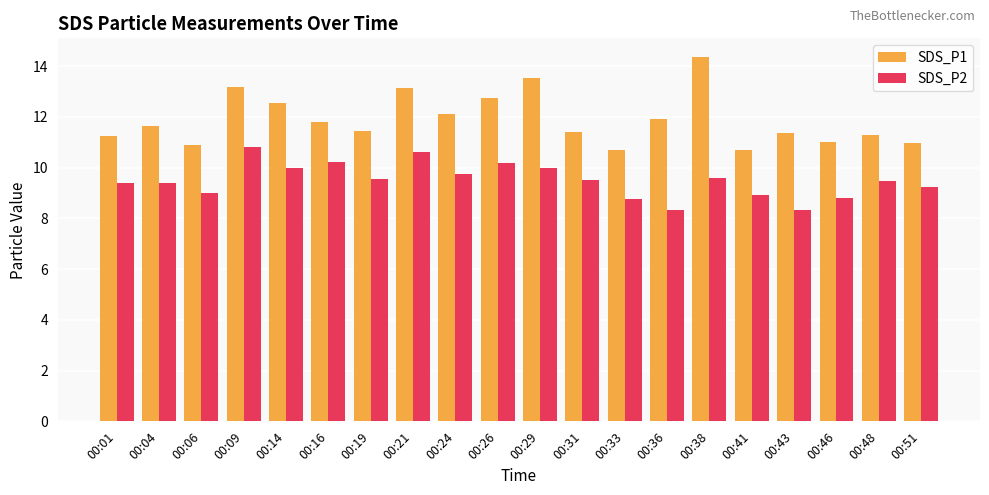

The SDS_P1 series shows 4.8 at 00:09. True or false?

False